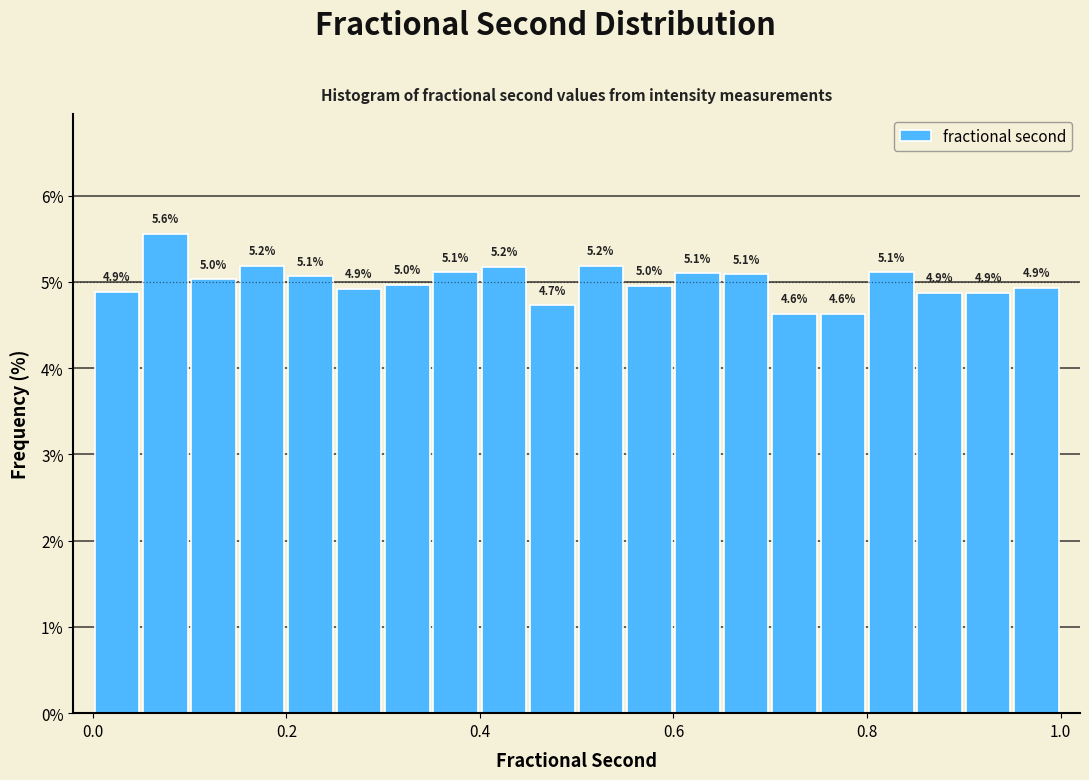

Read against the x-axis, roughly where is the centre of the tallest bar?

0.08